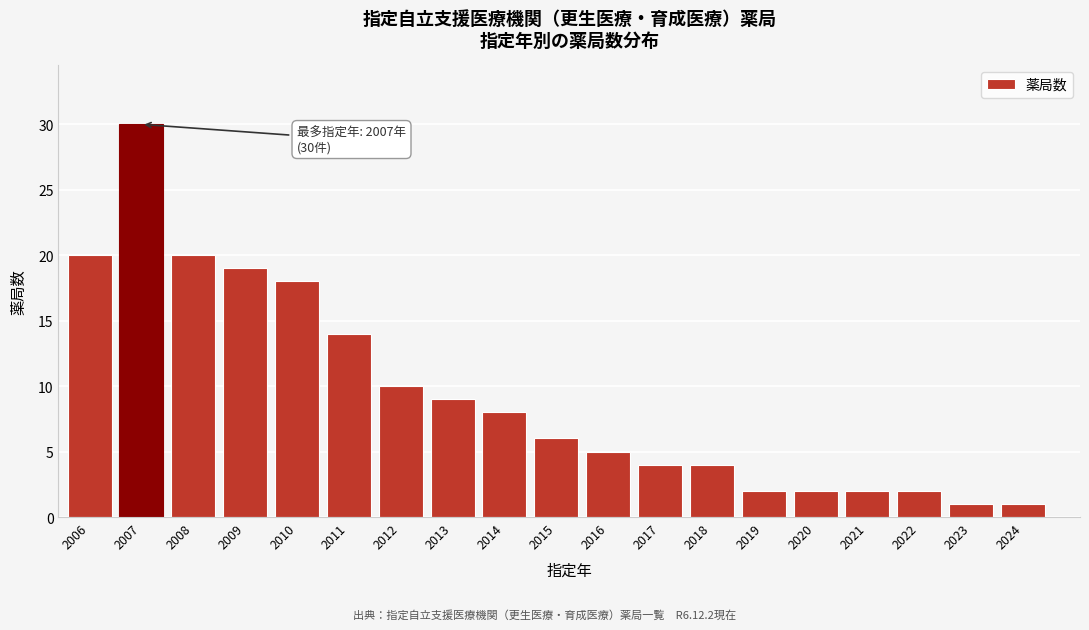

Reading right to left, list all the values displayed in this chart.

1	1	2	2	2	2	4	4	5	6	8	9	10	14	18	19	20	30	20